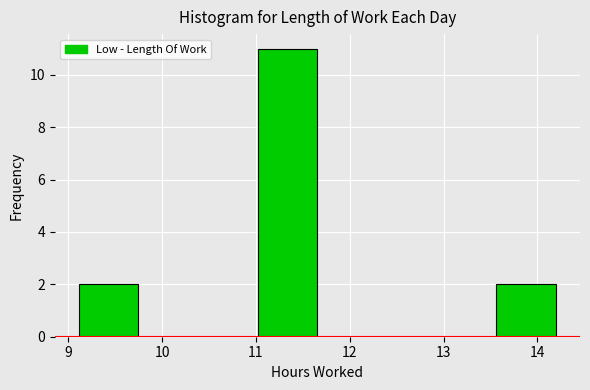

Reading left to right, list every bar in this chart as the range it spans on the x-axis followed by its height. Neither the bar edges nor the heights are printed on the chart, so give them approximately, as read against the axes.

9.1 to 9.7: 2
9.7 to 10.4: 0
10.4 to 11.0: 0
11.0 to 11.7: 11
11.7 to 12.3: 0
12.3 to 12.9: 0
12.9 to 13.6: 0
13.6 to 14.2: 2